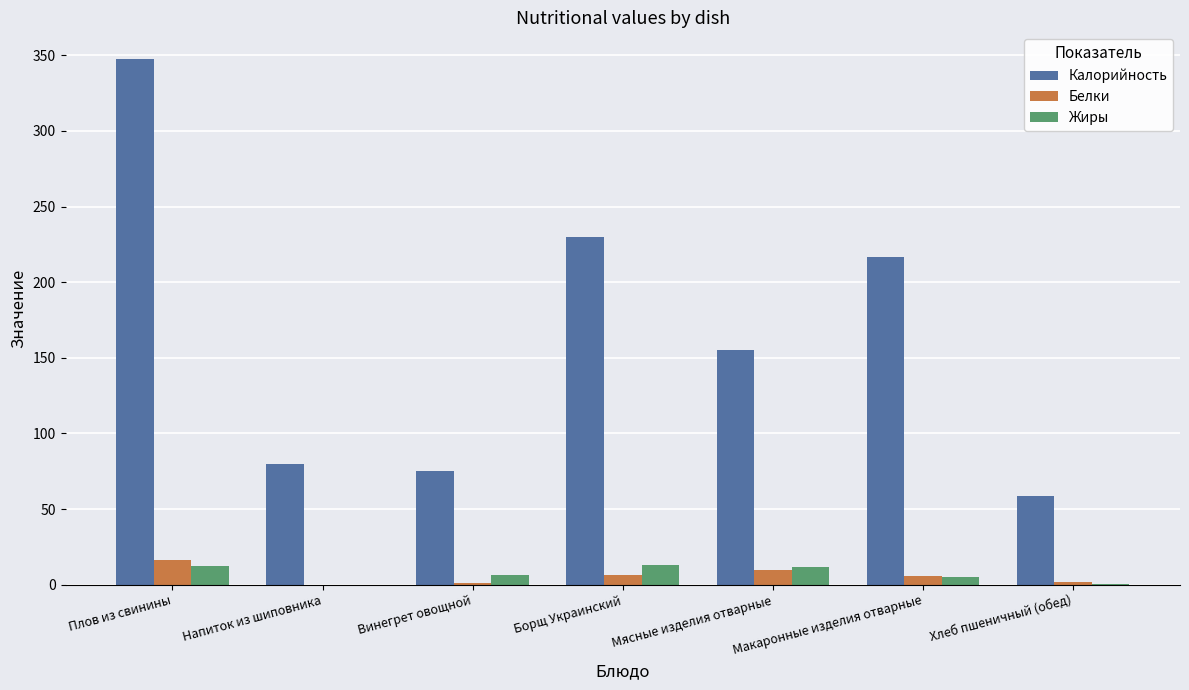

Where does the Белки series first go above 5?

Плов из свинины